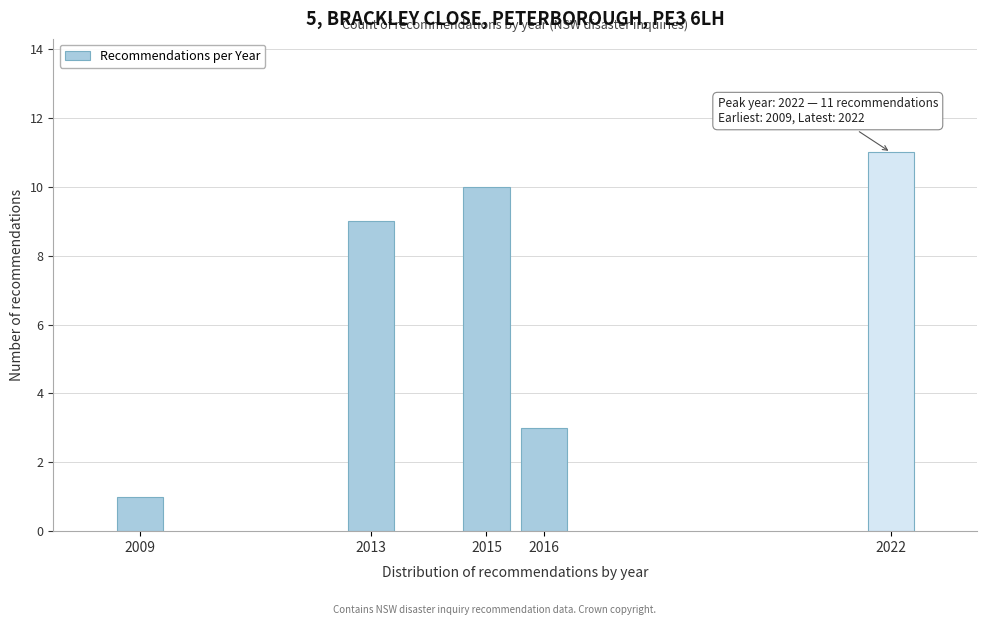

Reading left to right, transcribe all the data shown in this chart.

2009=1	2013=9	2015=10	2016=3	2022=11